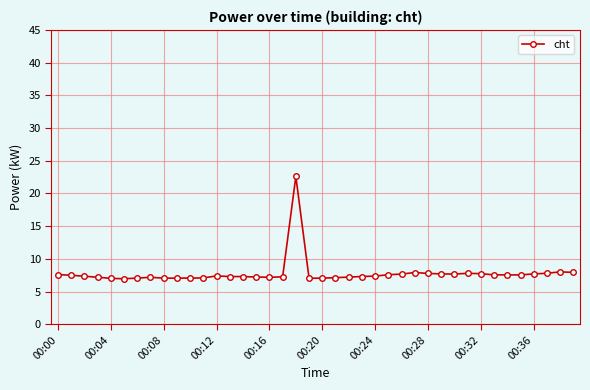

What is the average value?

7.8